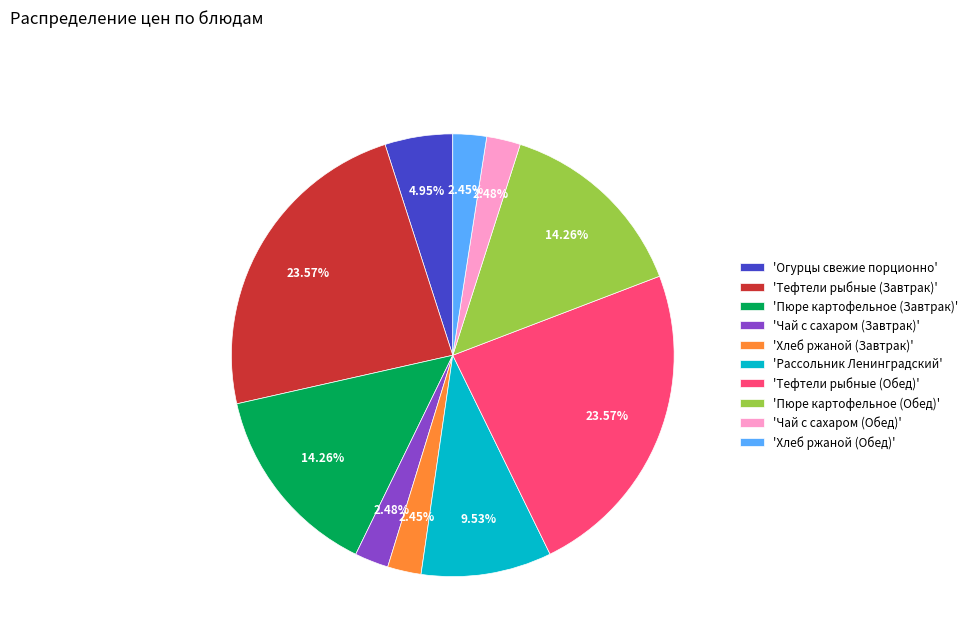

Is there a majority slice in this chart?

No